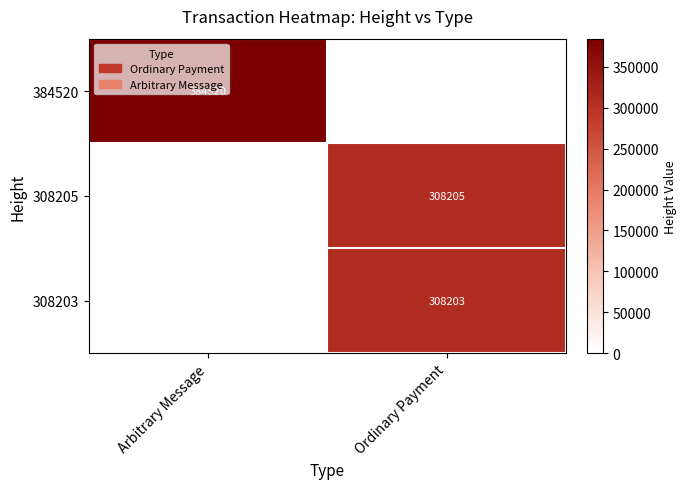

Between Arbitrary Message and Ordinary Payment, which is larger?

Arbitrary Message